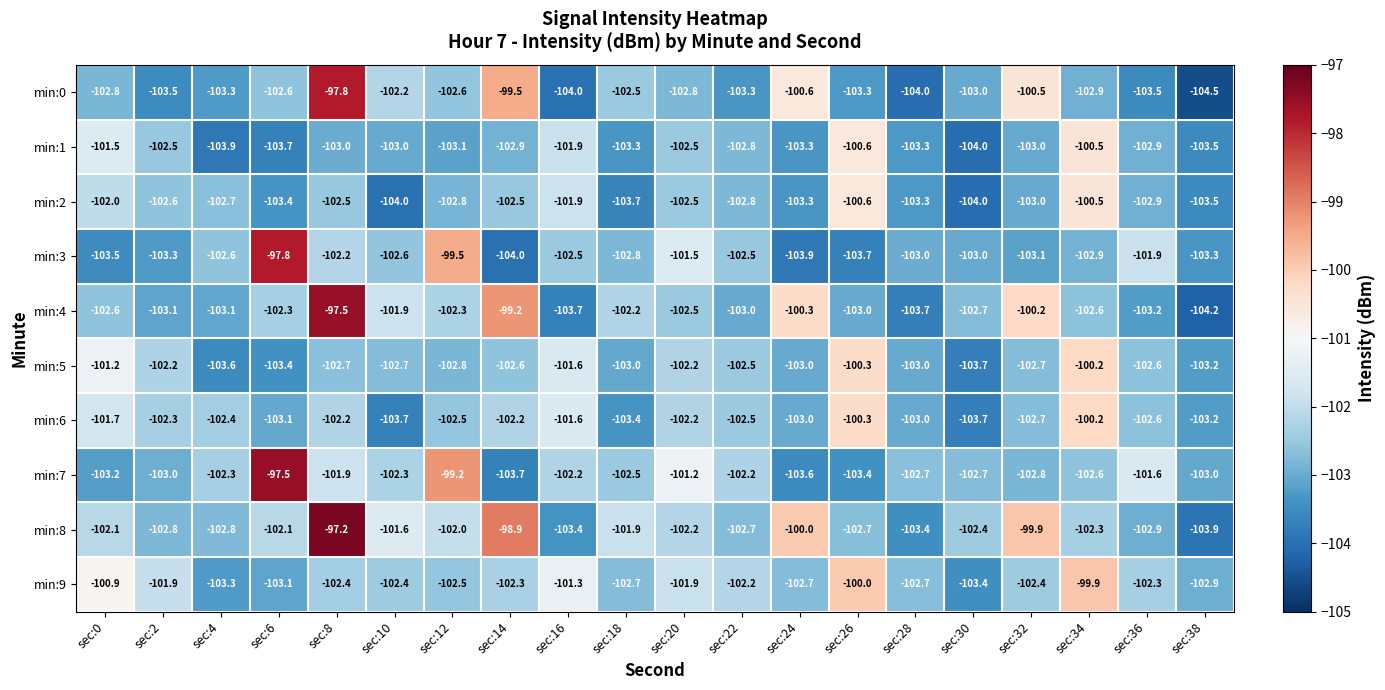

At sec:0, list the series in order from smallest to largest.

min:3, min:7, min:0, min:4, min:8, min:2, min:6, min:1, min:5, min:9